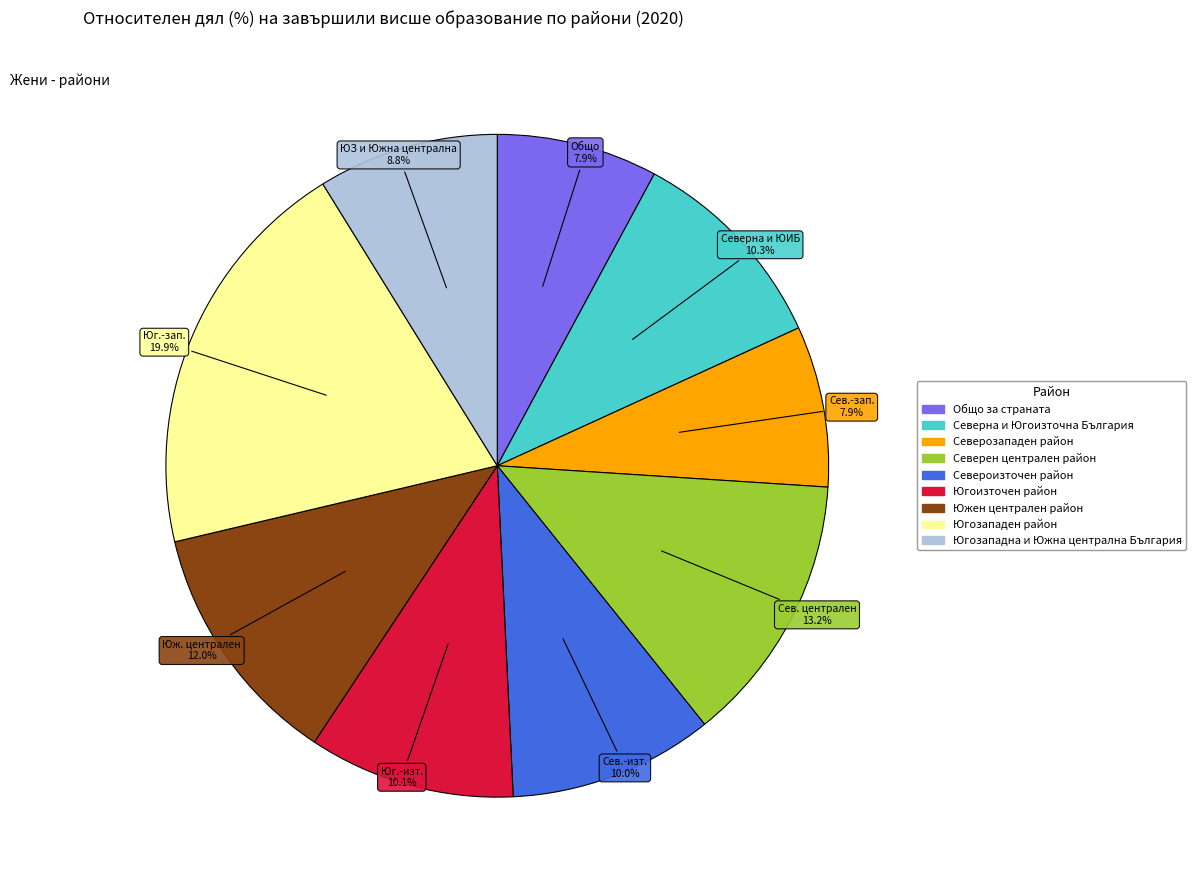

How many segments does this pie chart have?

9